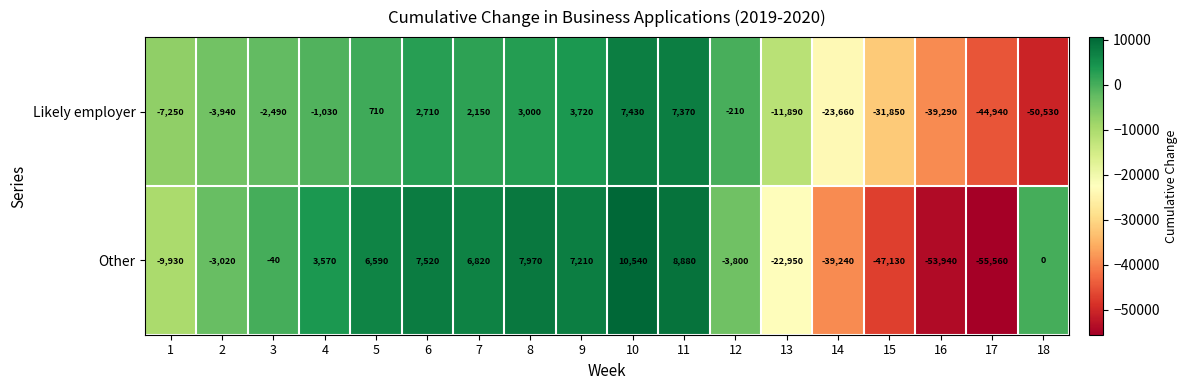

List the labels in order of Likely employer value, largest first.

10, 11, 9, 8, 6, 7, 5, 12, 4, 3, 2, 1, 13, 14, 15, 16, 17, 18